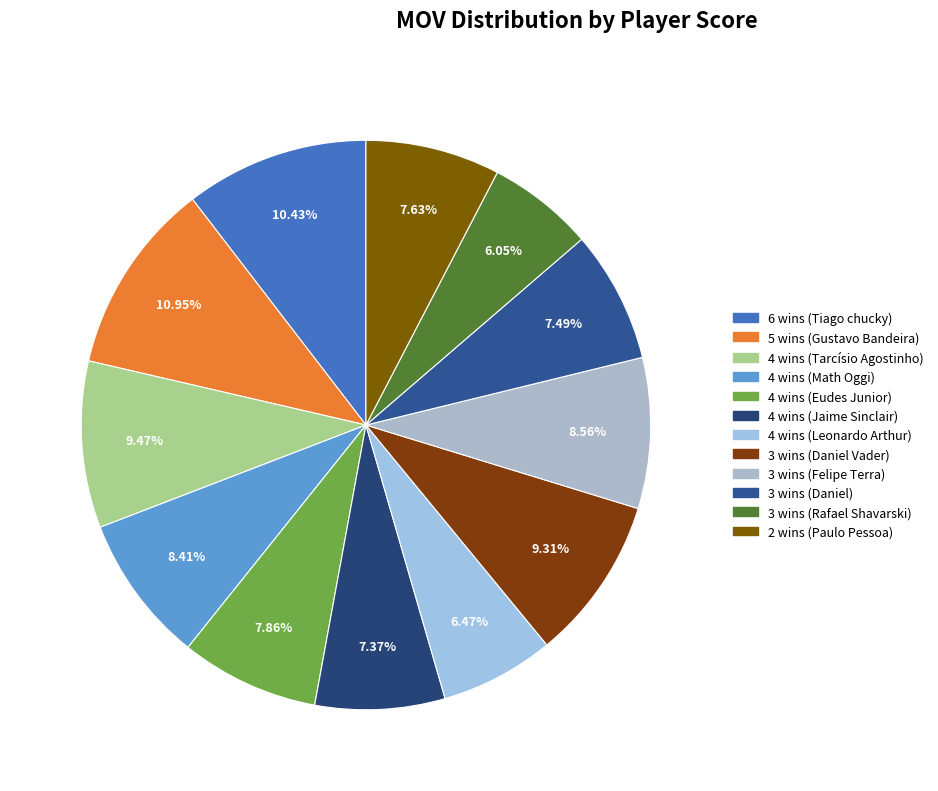

What is the smallest slice in the pie chart?

3 wins (Rafael Shavarski)